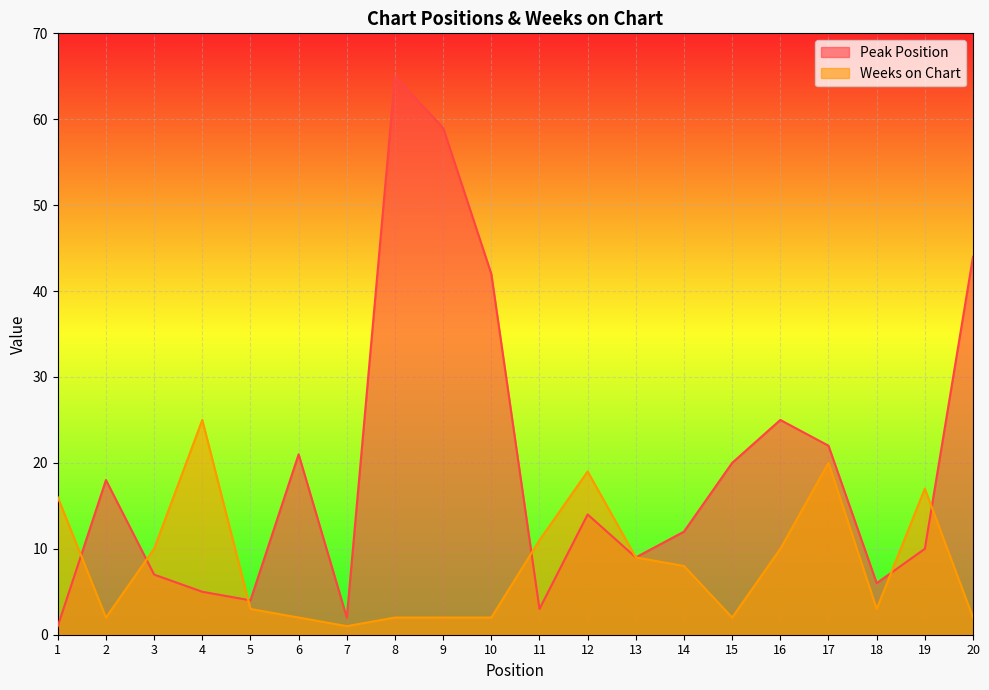

How many intersections are there between Weeks on Chart and Peak Position?

6